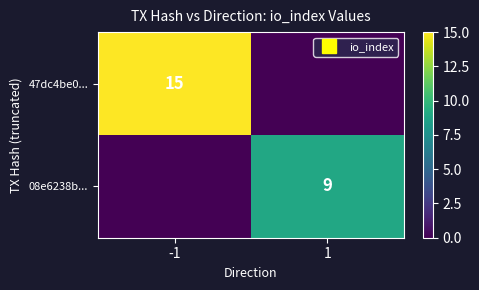

Which series has the largest total across all categories?

47dc4be0...